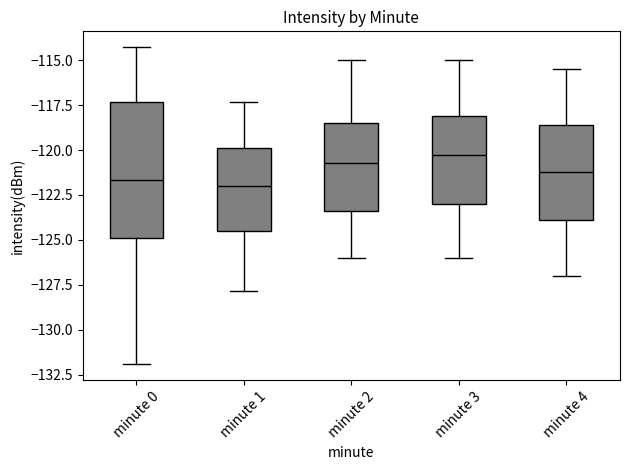

Comparing the boxes themselves (not the whiskers), which one is the tallest?

minute 0